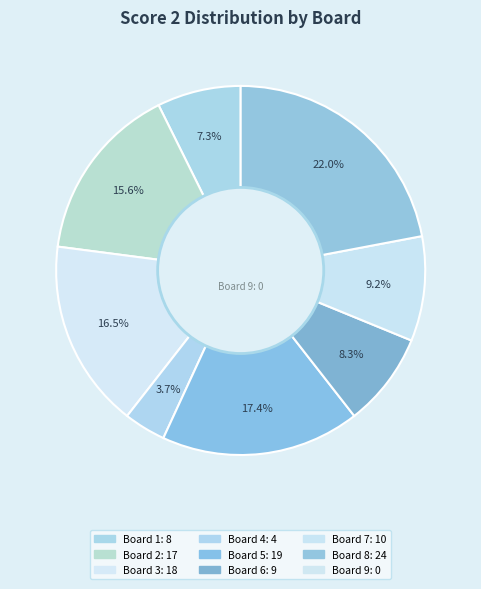

Count the number of slices in the pie.

8